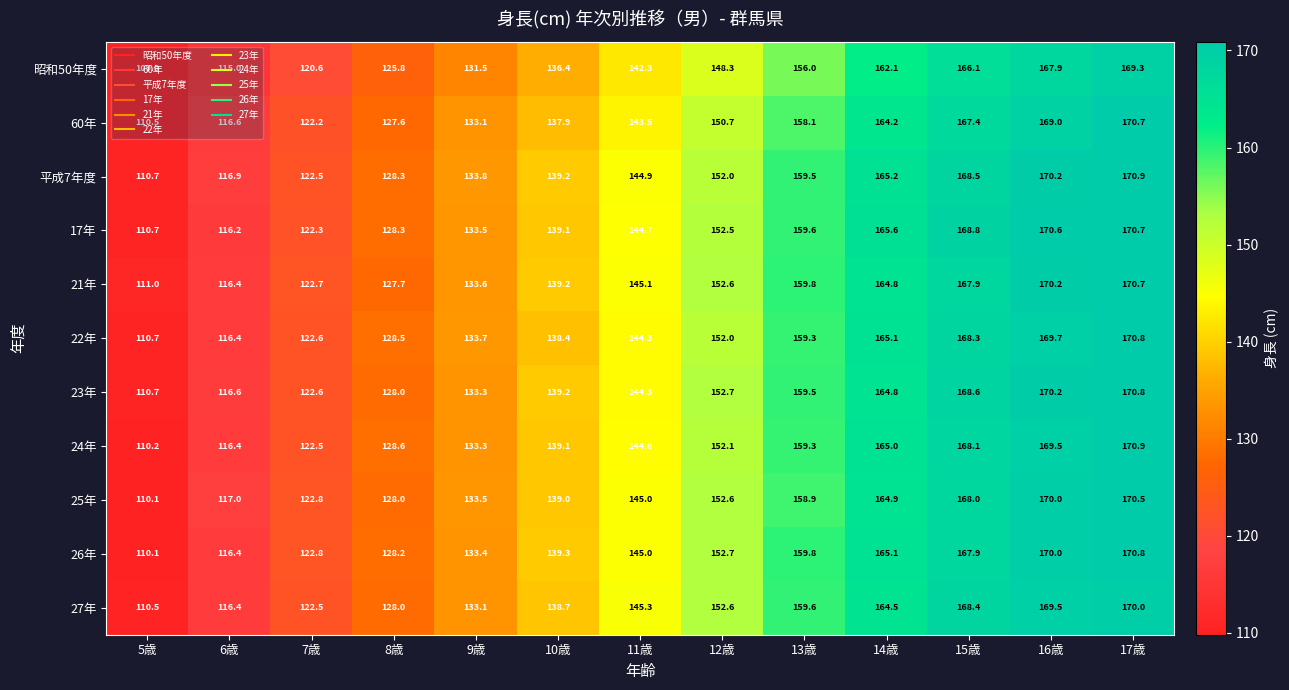

What is the total value across all series at 16歳?

1866.8